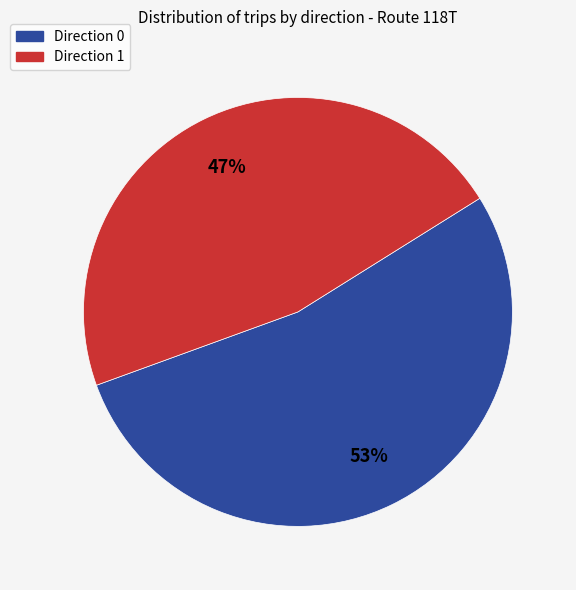

Which slice represents more than half of the pie?

Direction 0